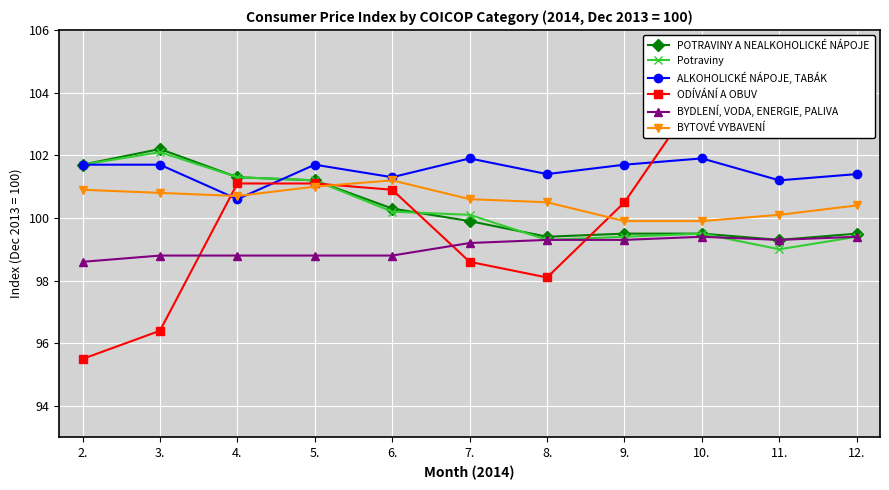

Rank the series at 3. from lowest to highest value.

ODÍVÁNÍ A OBUV, BYDLENÍ, VODA, ENERGIE, PALIVA, BYTOVÉ VYBAVENÍ, ALKOHOLICKÉ NÁPOJE, TABÁK, Potraviny, POTRAVINY A NEALKOHOLICKÉ NÁPOJE